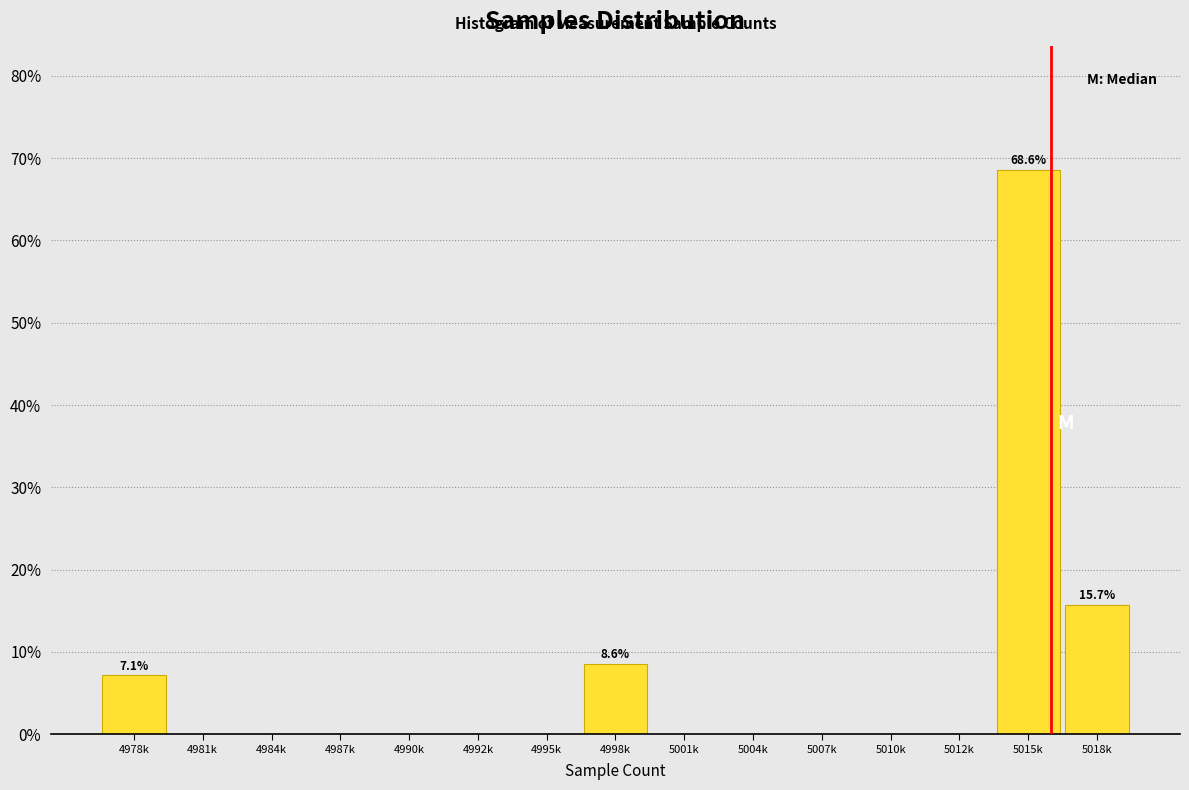

What is the maximum value shown in the chart?

68.6